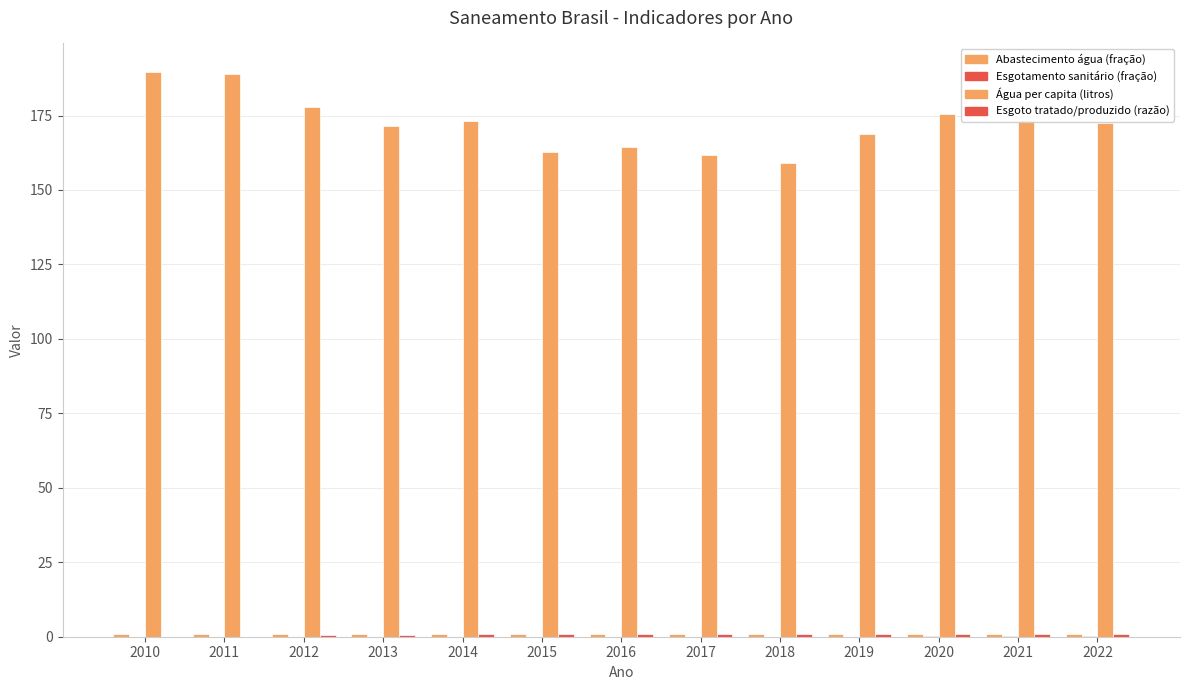

Are the bars grouped side by side (vs. stacked)?

Yes